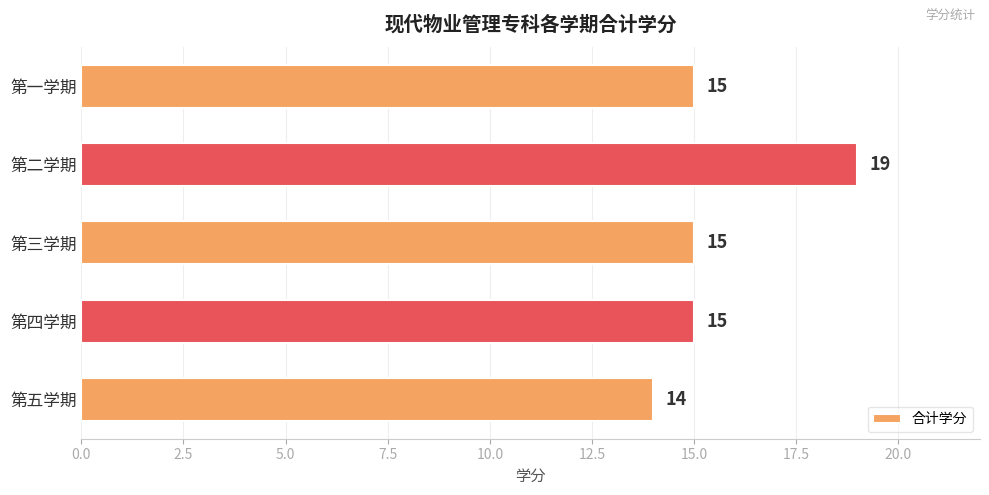

Are the bars grouped side by side (vs. stacked)?

No